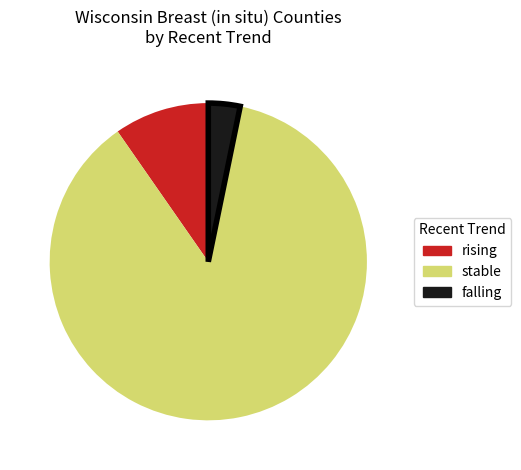

What is the largest slice in the pie chart?

stable